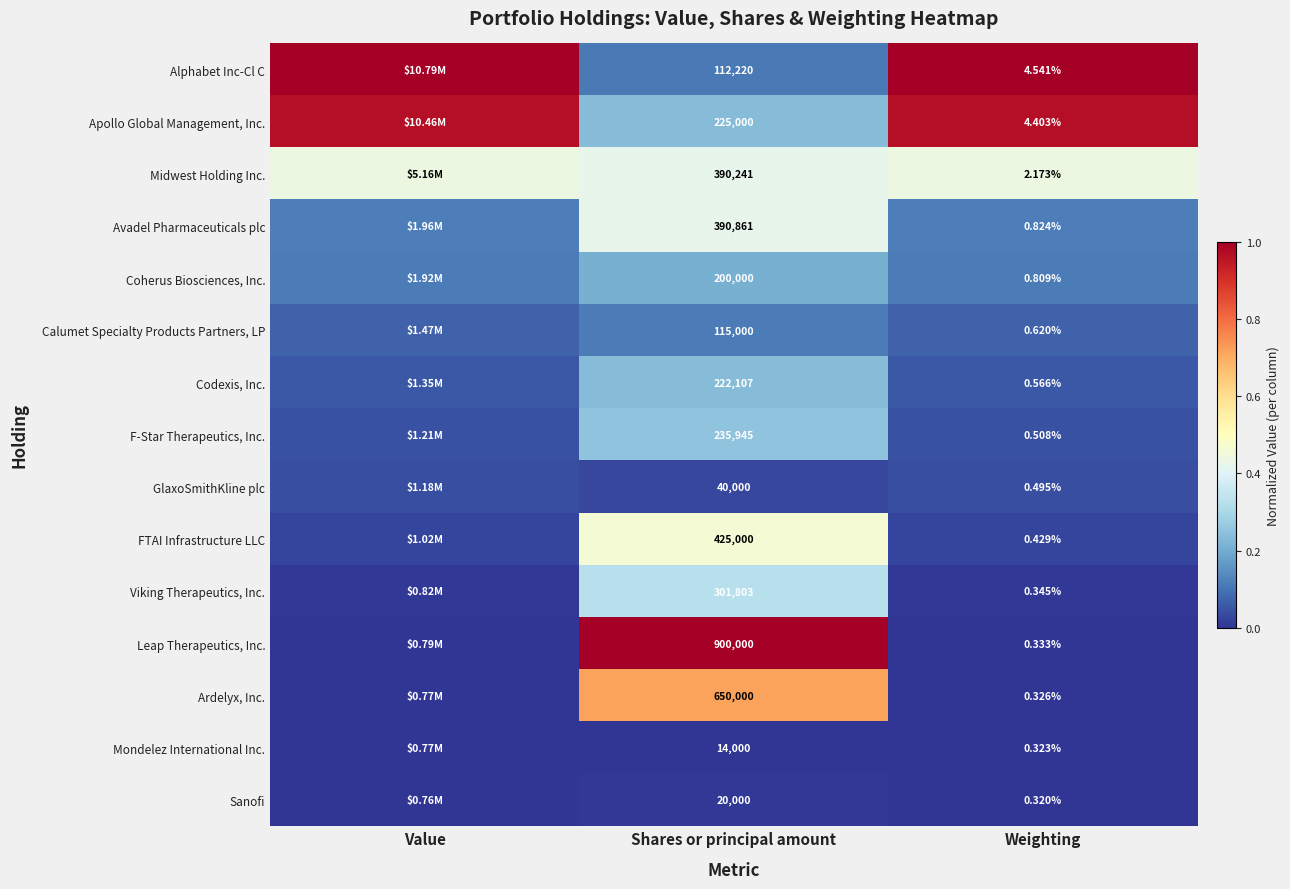

What is the greatest value displayed?

1.0